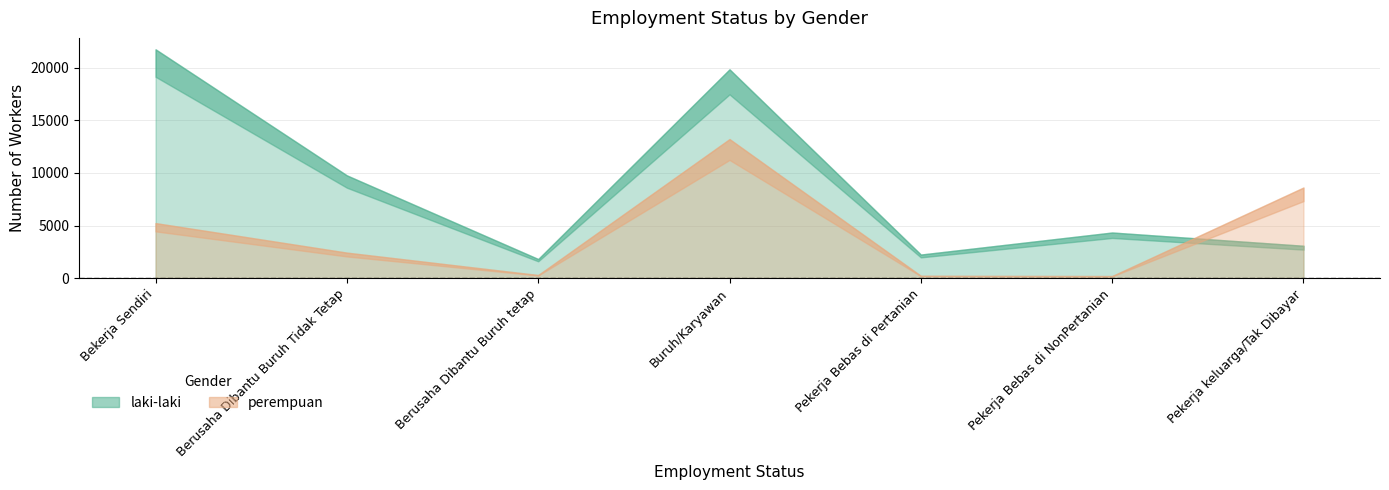

Rank the series by their average value, from lowest to highest.

perempuan, laki-laki